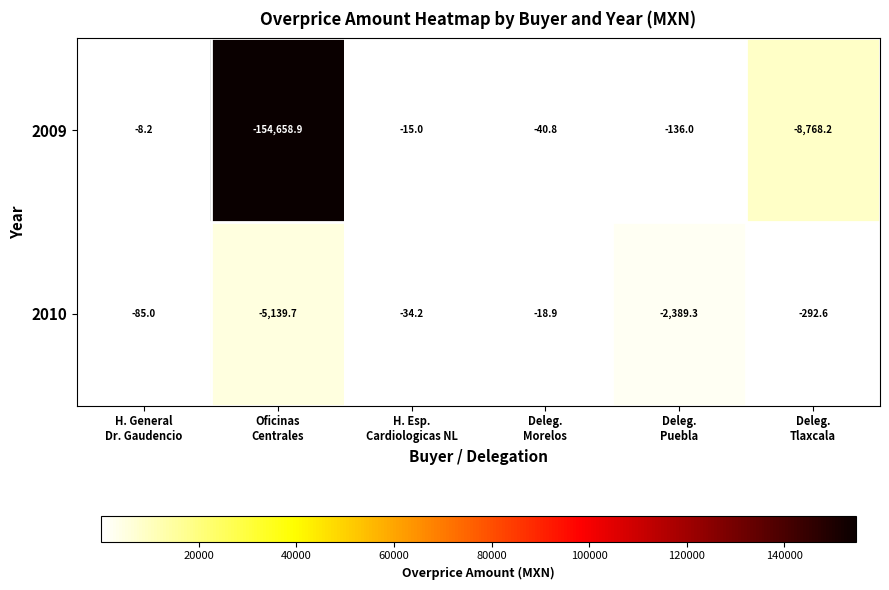

What is the average value of the 2009 series?

-27271.2